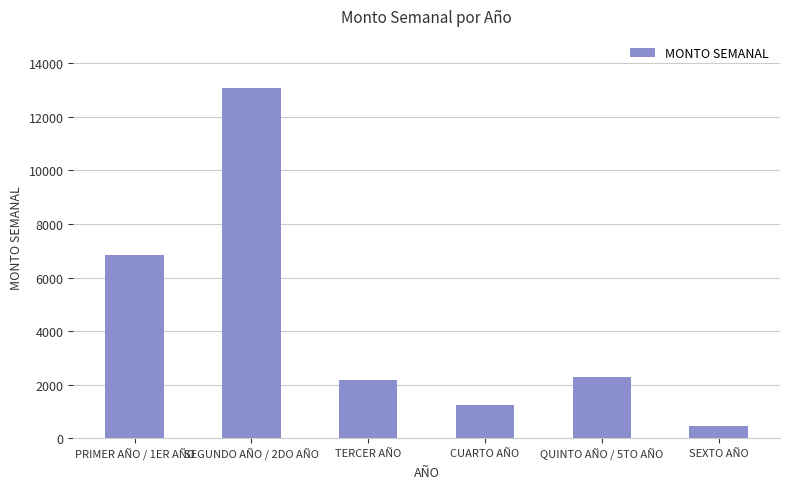

How many data points are less than 2280?

3